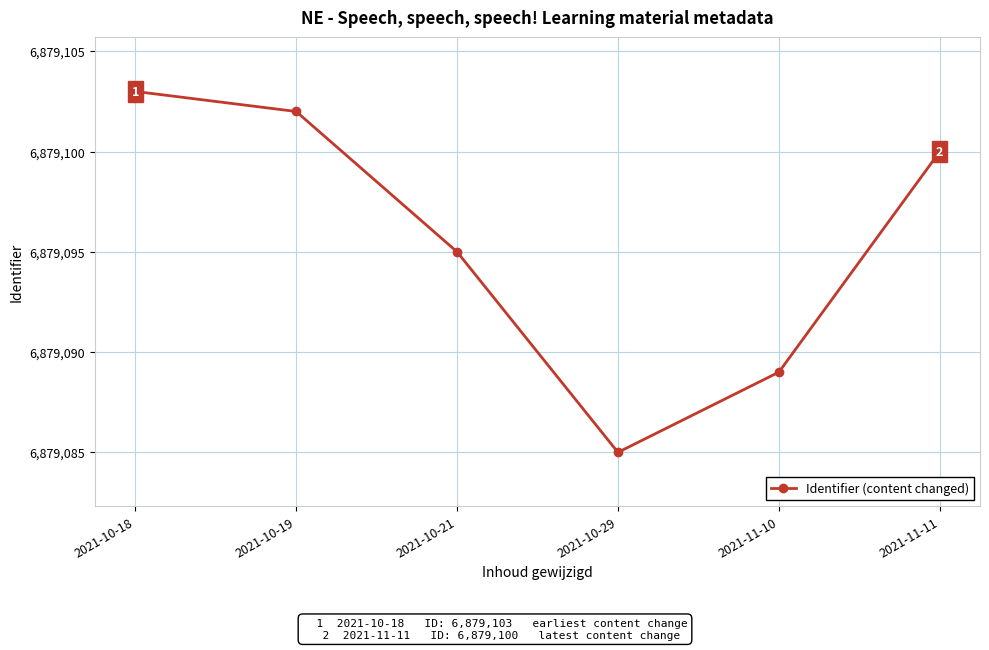

Reading left to right, list all the values displayed in this chart.

6879103	6879102	6879095	6879085	6879089	6879100